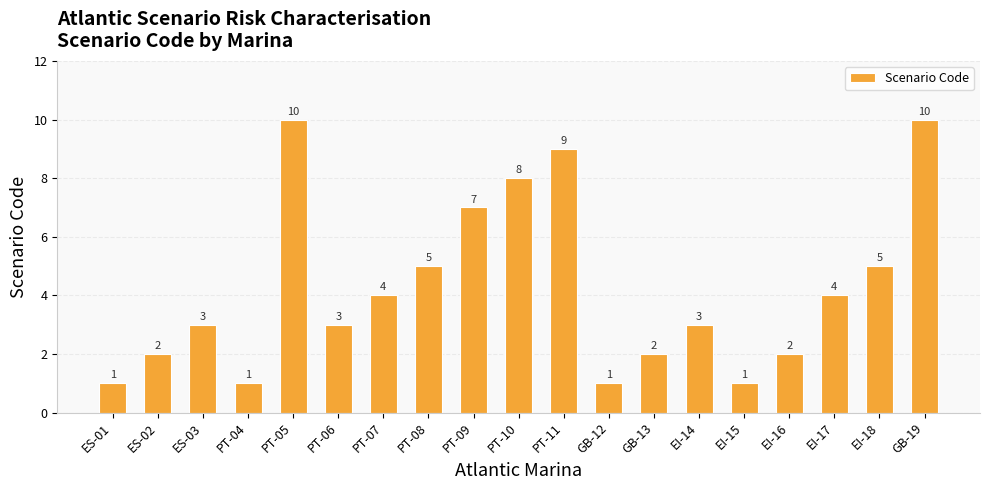

What is the label of the 1st bar from the right?

GB-19